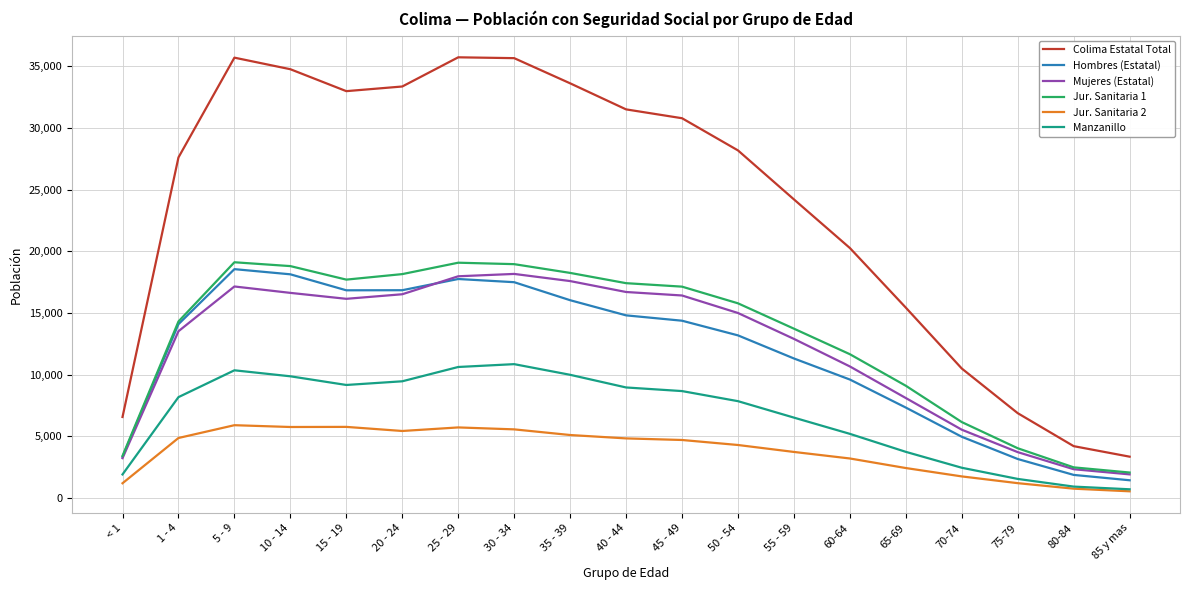

Which series has the widest spread of values?

Colima Estatal Total